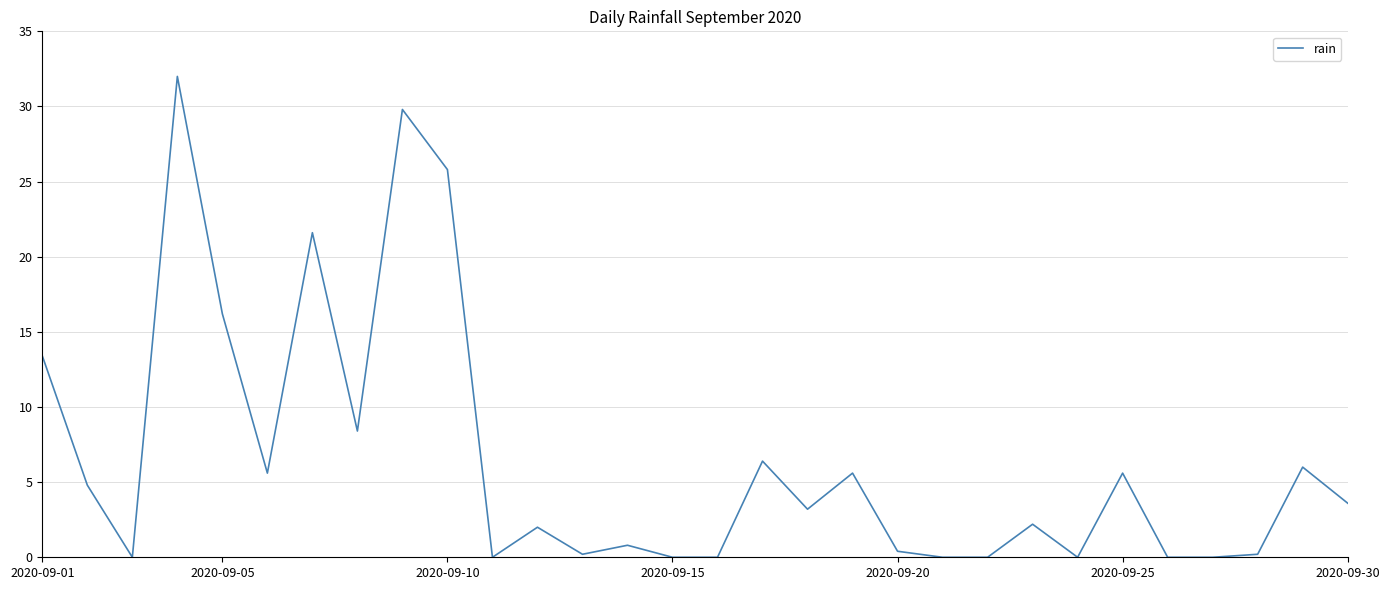

What is the average value?

6.5